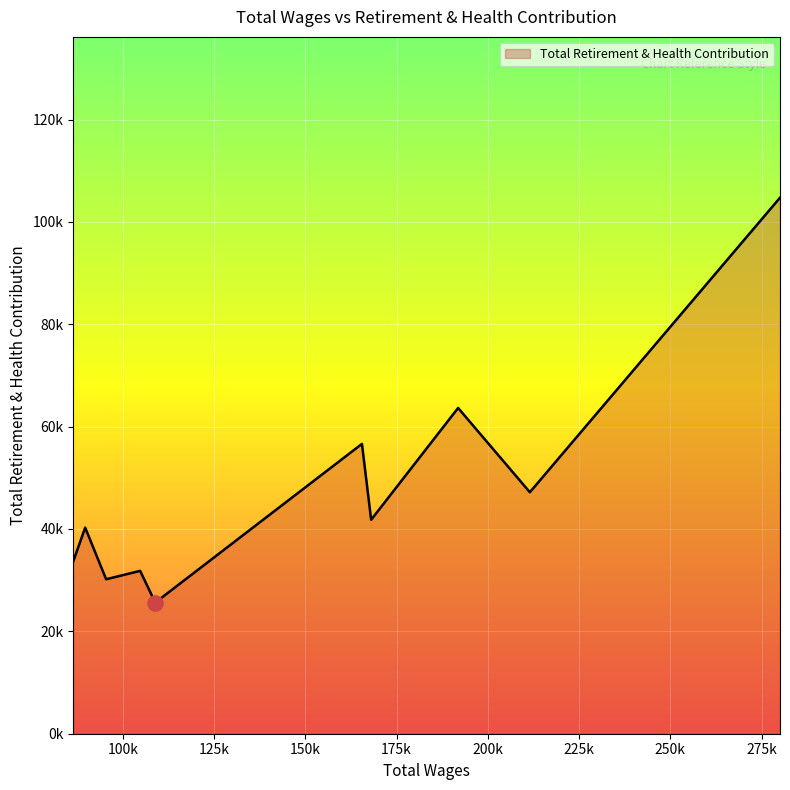

Does the chart have visible grid lines?

Yes